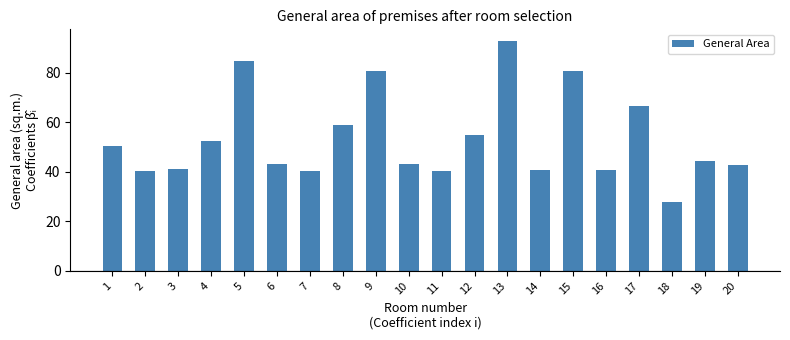

The value at 5 is 85.0. True or false?

True